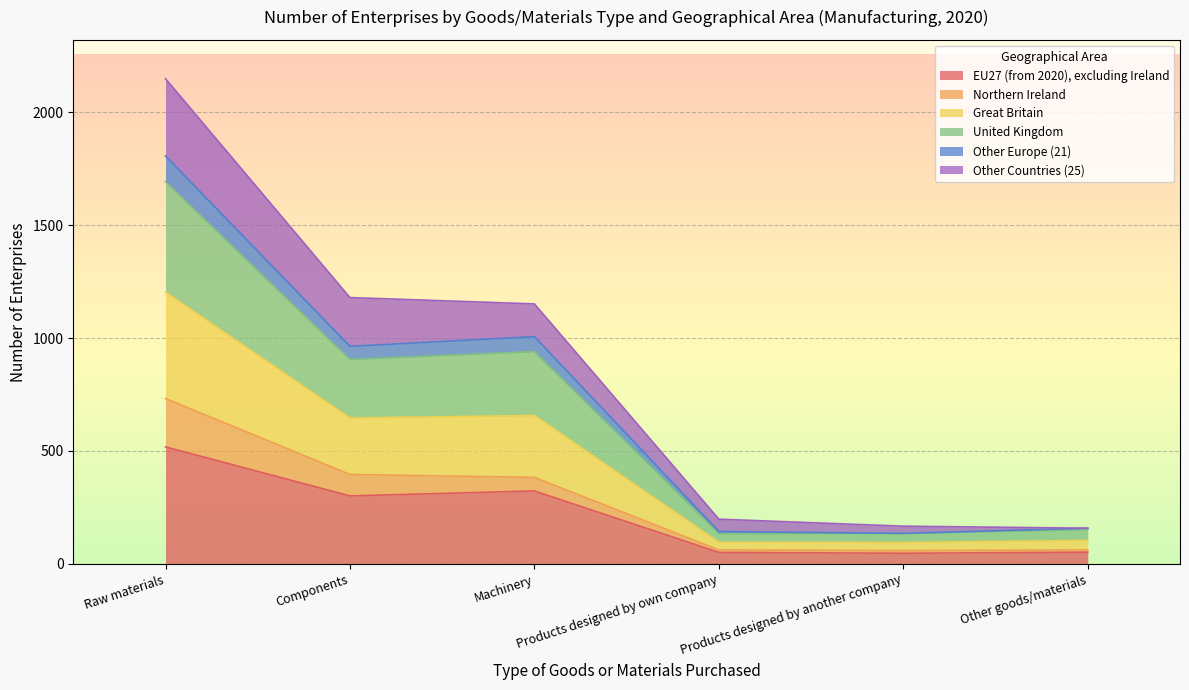

What are all the series names shown in the legend?

EU27 (from 2020), excluding Ireland, Northern Ireland, Great Britain, United Kingdom, Other Europe (21), Other Countries (25)